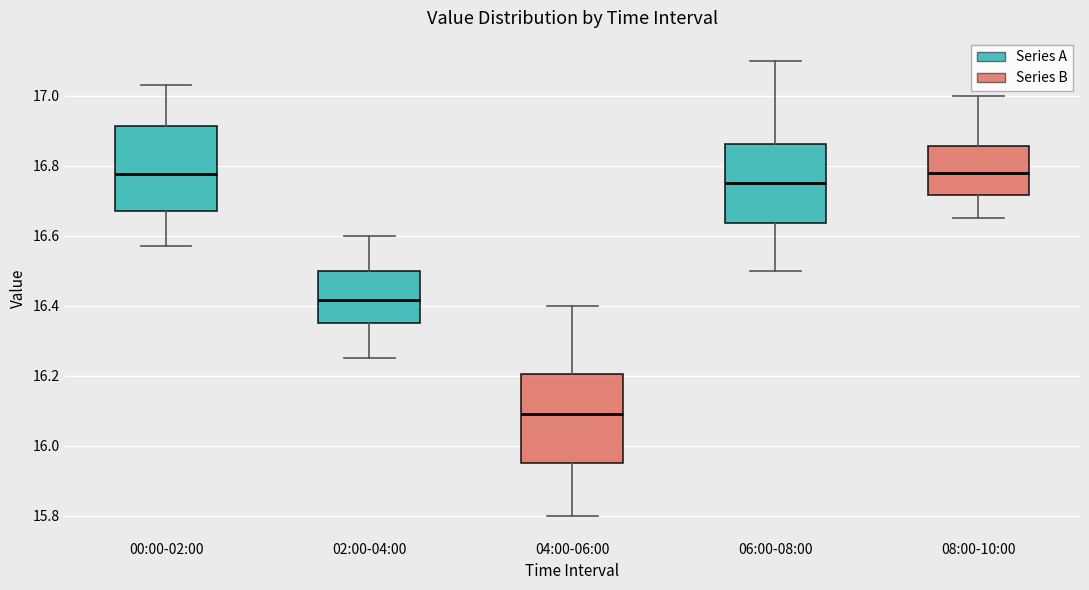

Which box's median line is the lowest?

04:00-06:00